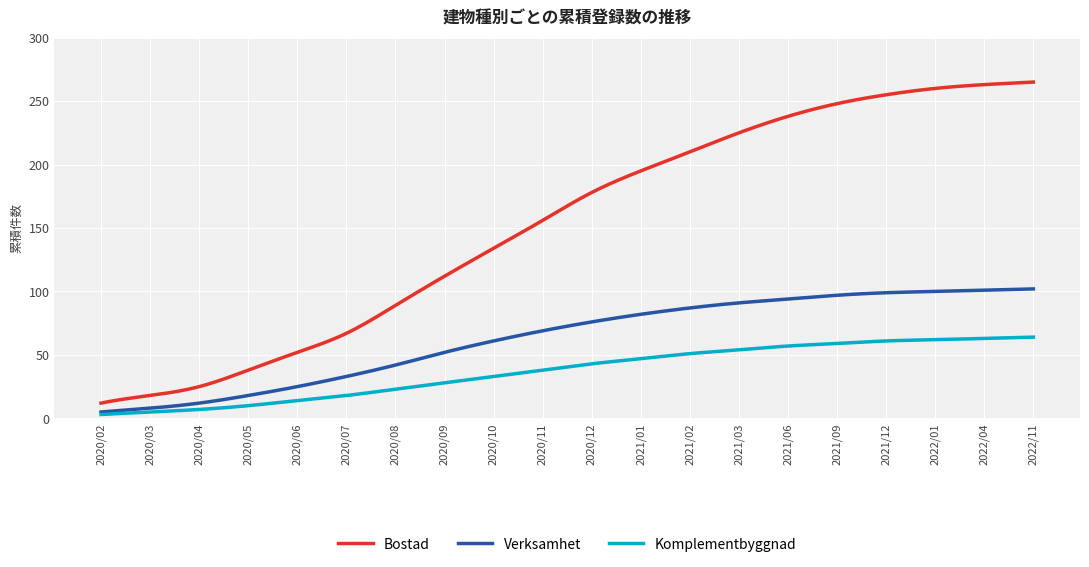

True or false: Bostad and Verksamhet intersect in this chart.

False